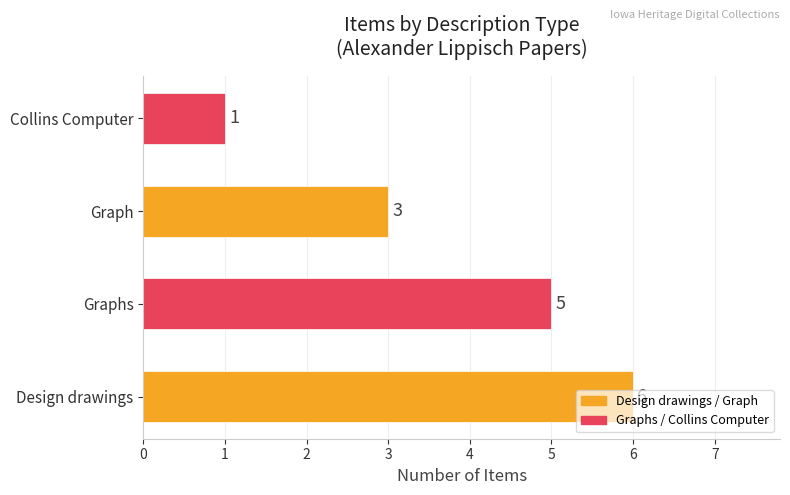

How many bars are there in total?

4